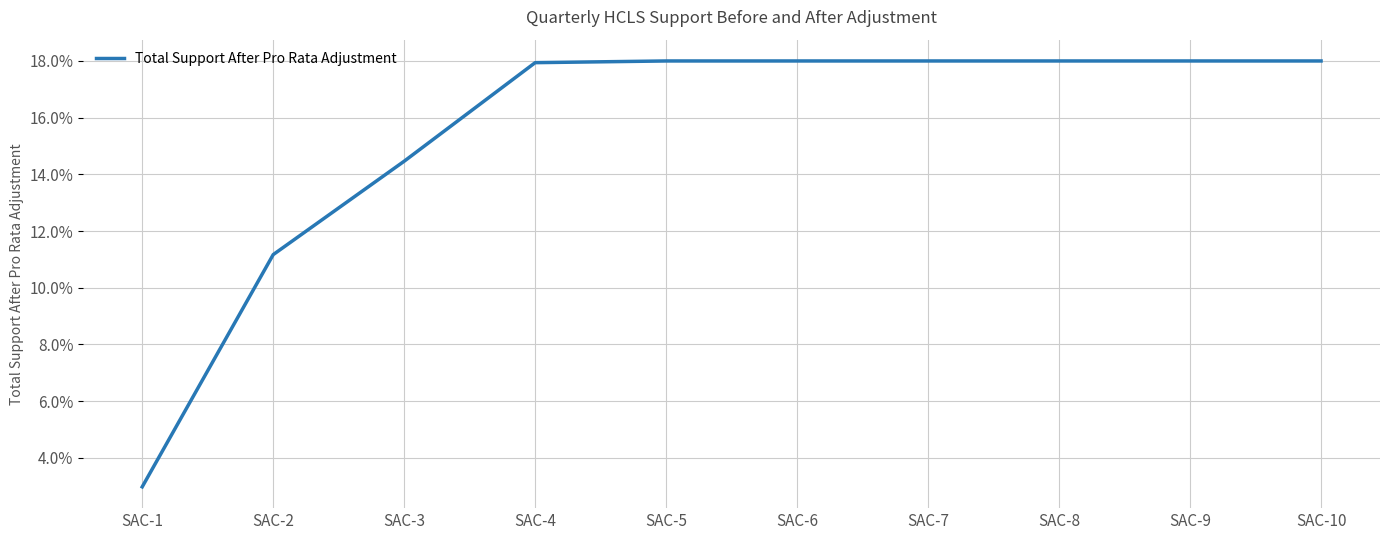

Does the chart display data point markers on the line(s)?

No